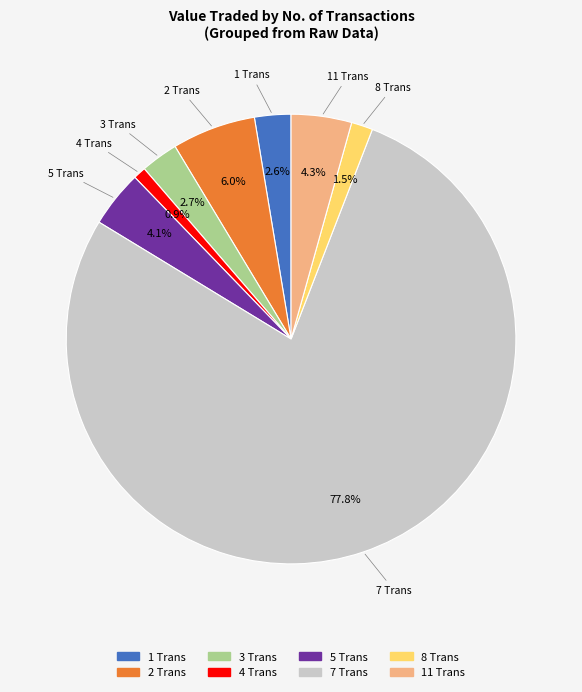

Is there a majority slice in this chart?

Yes